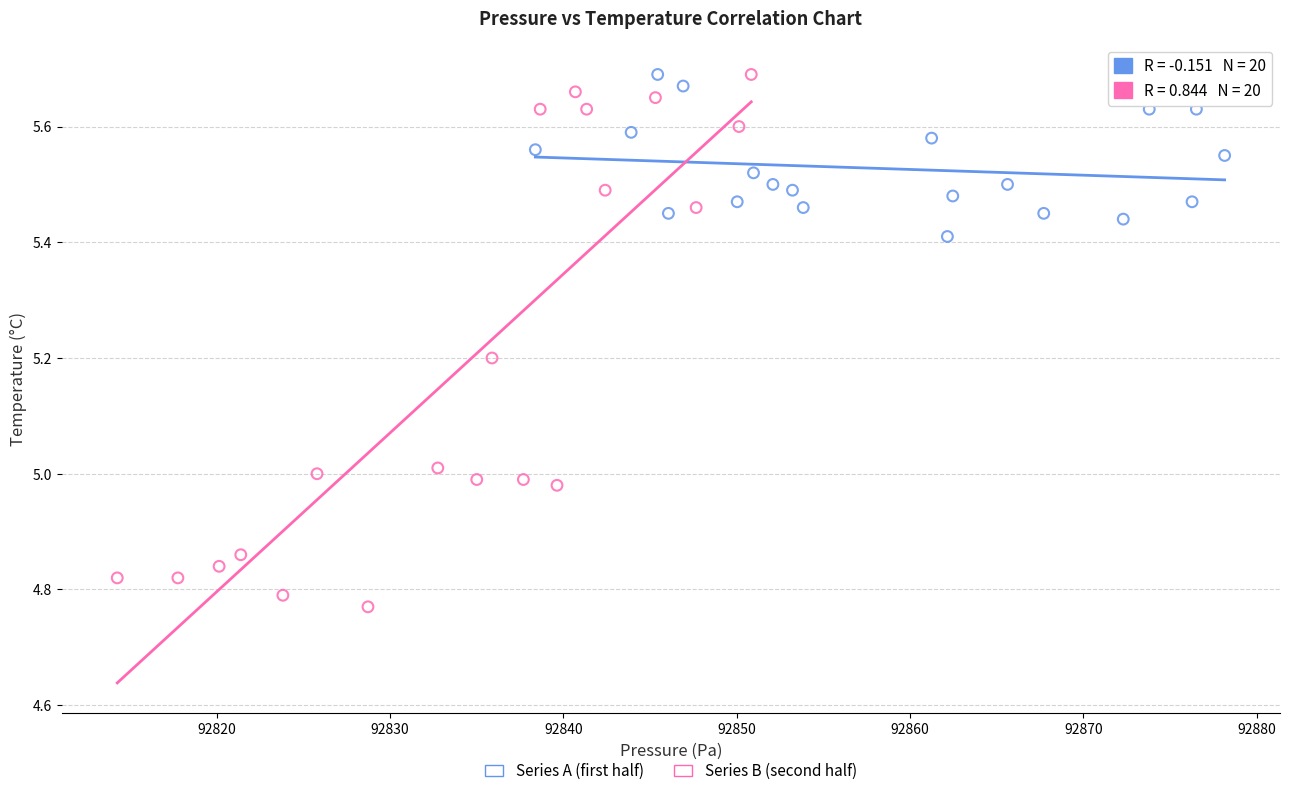

Which series has the widest spread of Y values?

Series B (second half)